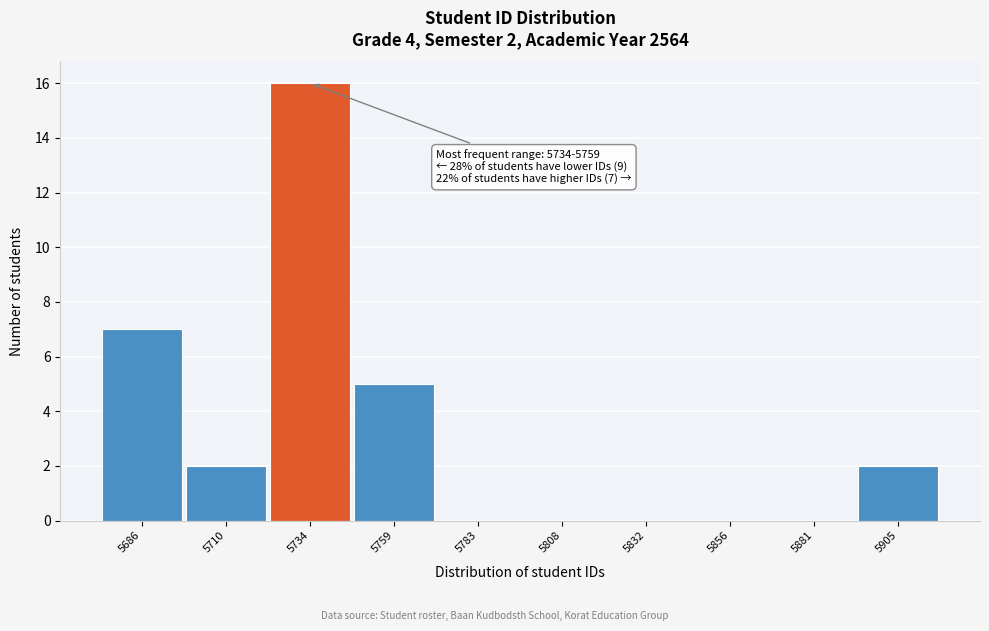

Reading right to left, extract all data points from this chart.

5905=2	5881=0	5856=0	5832=0	5808=0	5783=0	5759=5	5734=16	5710=2	5686=7